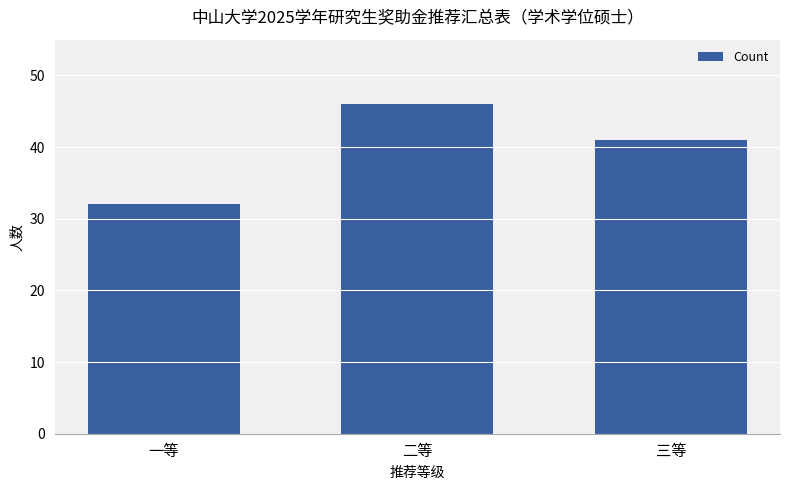

How many categories are shown in the chart?

3